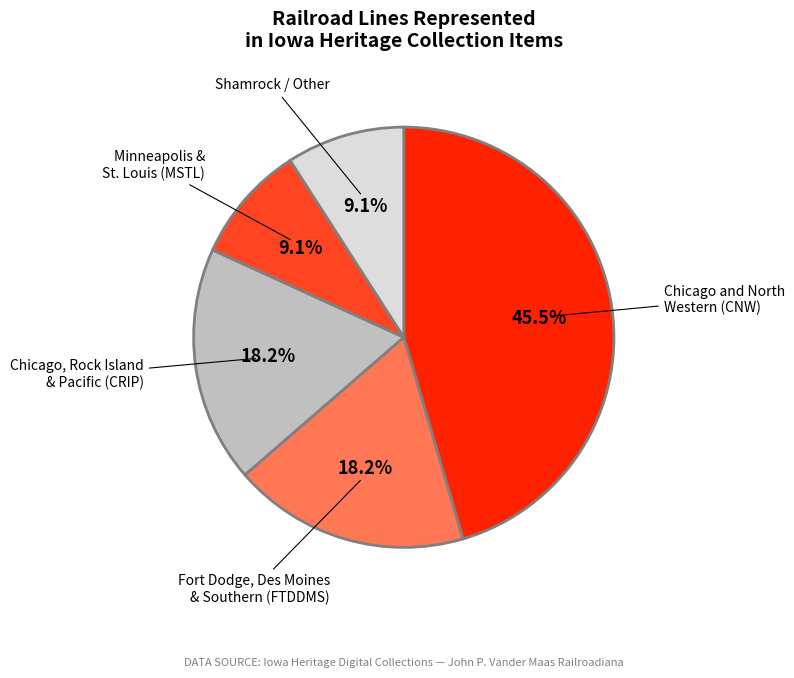

Count the number of slices in the pie.

5